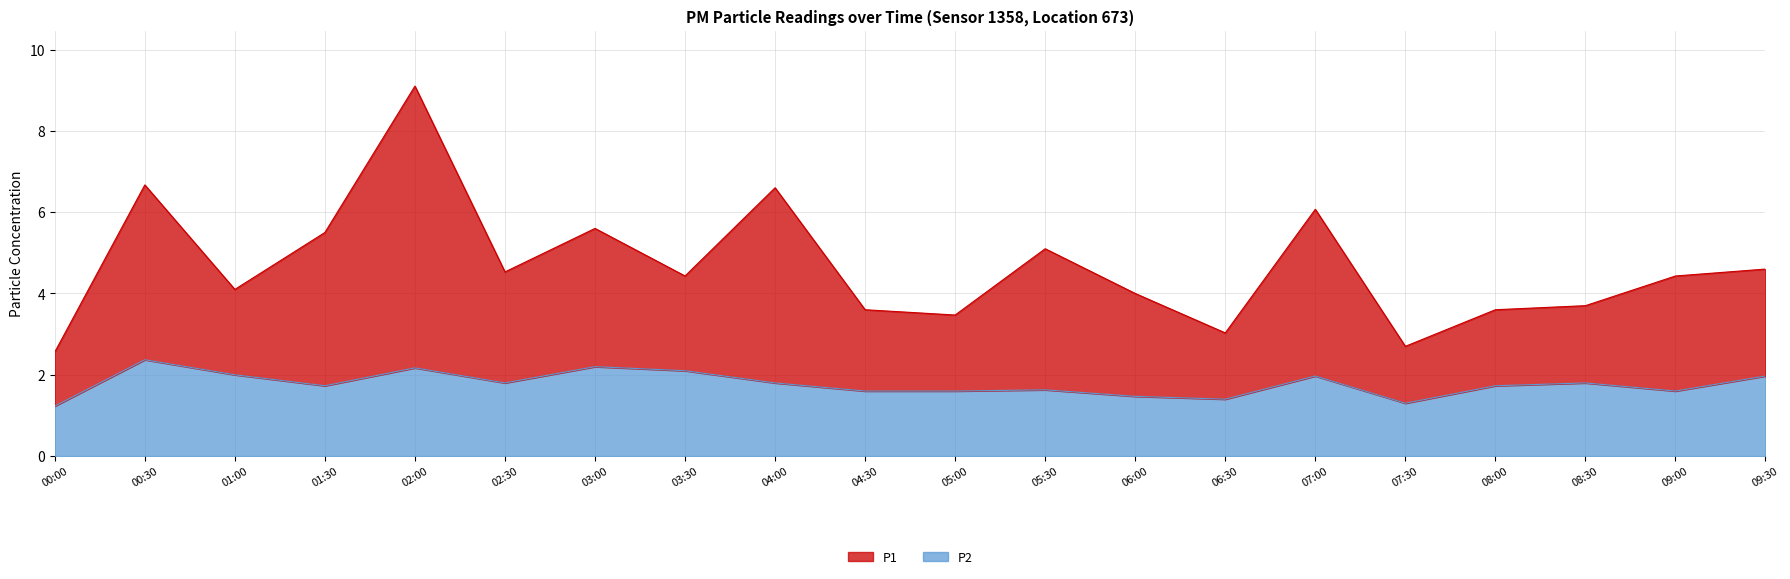

What is the total value across all series at 03:30?

4.4